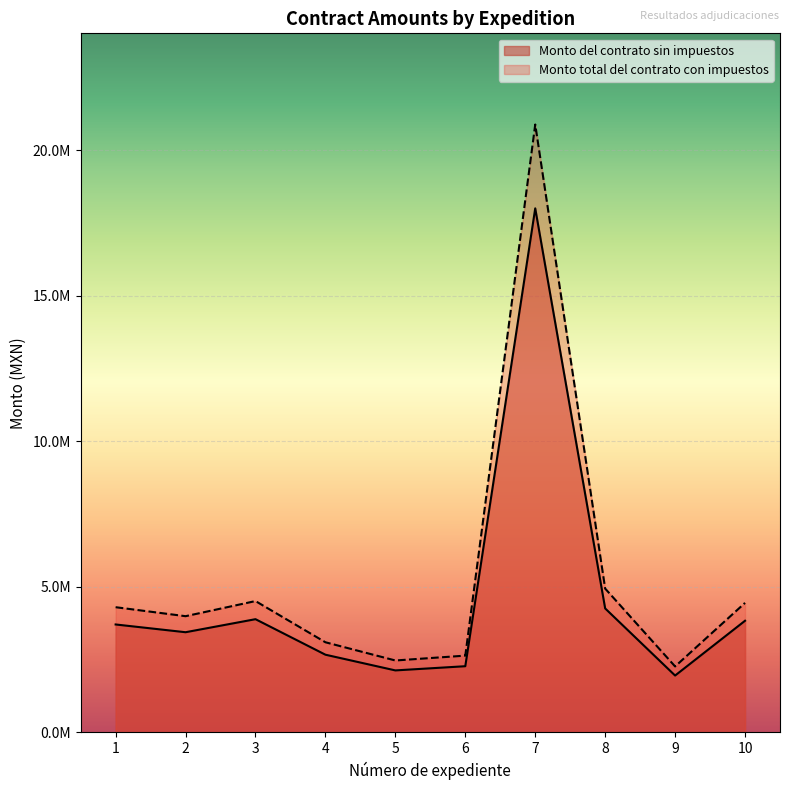

True or false: Monto del contrato sin impuestos has a value of 1224612.5 at 4.

False